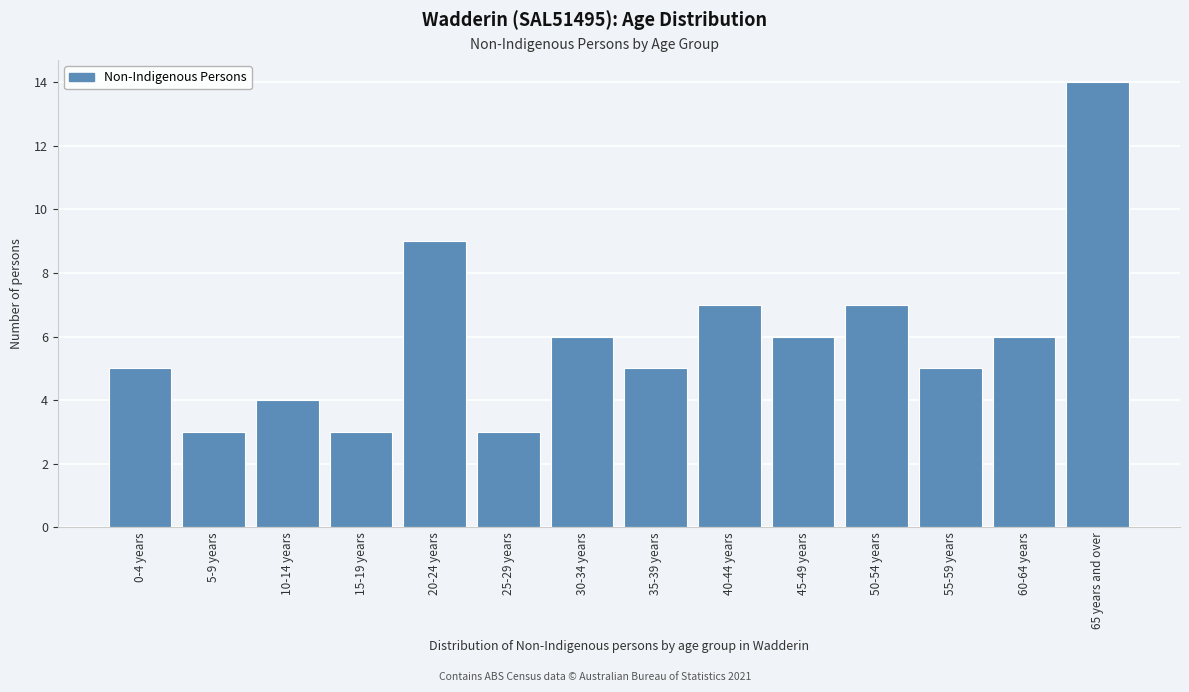

Reading left to right, extract all data points from this chart.

0-4 years=5	5-9 years=3	10-14 years=4	15-19 years=3	20-24 years=9	25-29 years=3	30-34 years=6	35-39 years=5	40-44 years=7	45-49 years=6	50-54 years=7	55-59 years=5	60-64 years=6	65 years and over=14